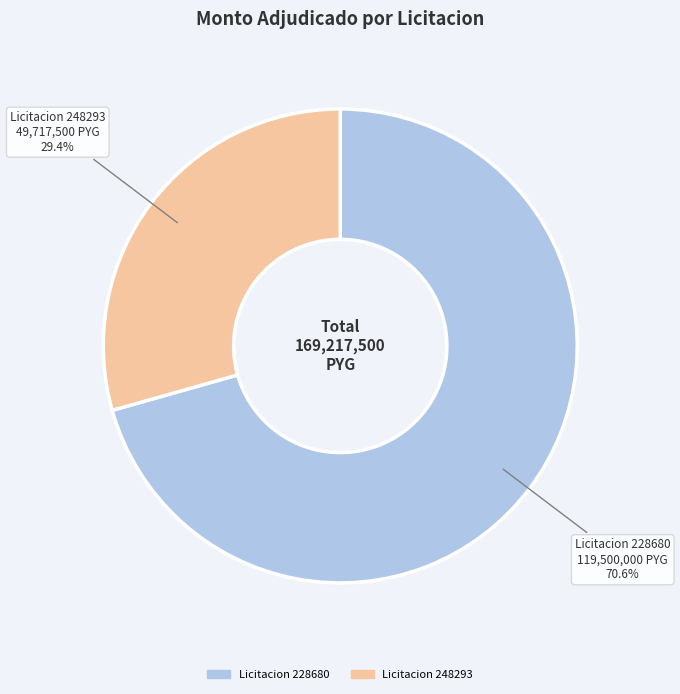

Is there any slice that represents more than half of the pie?

Yes